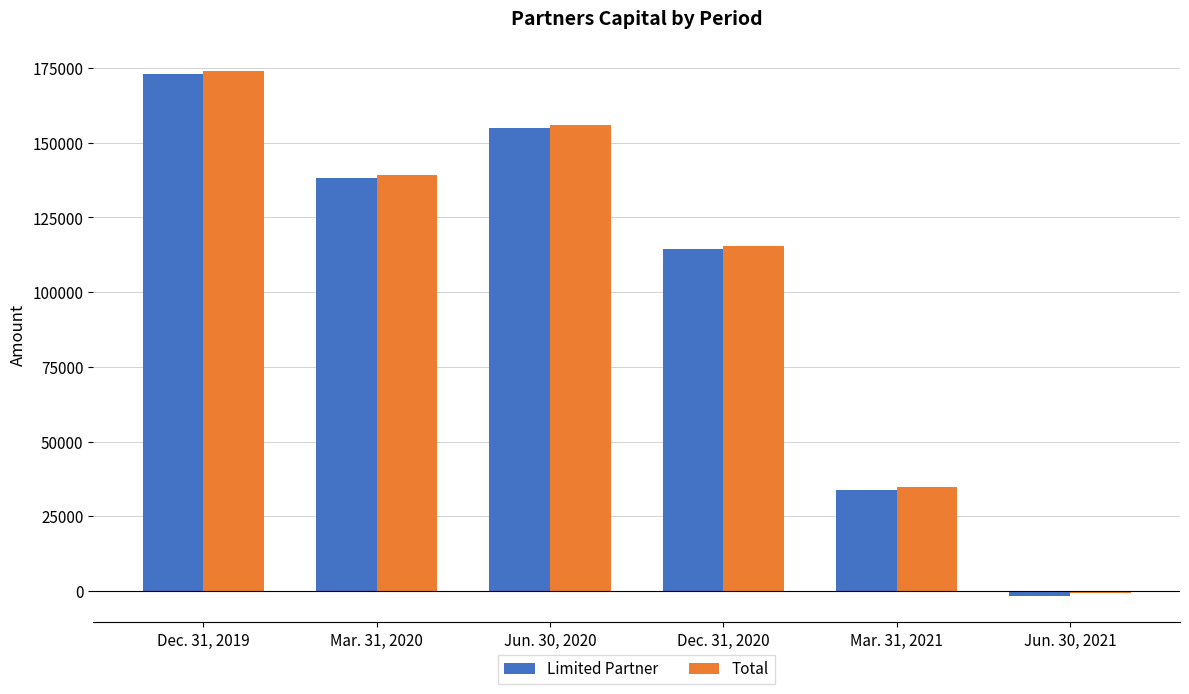

What is the sum of the Limited Partner values at Jun. 30, 2021 and Mar. 31, 2021?

32004